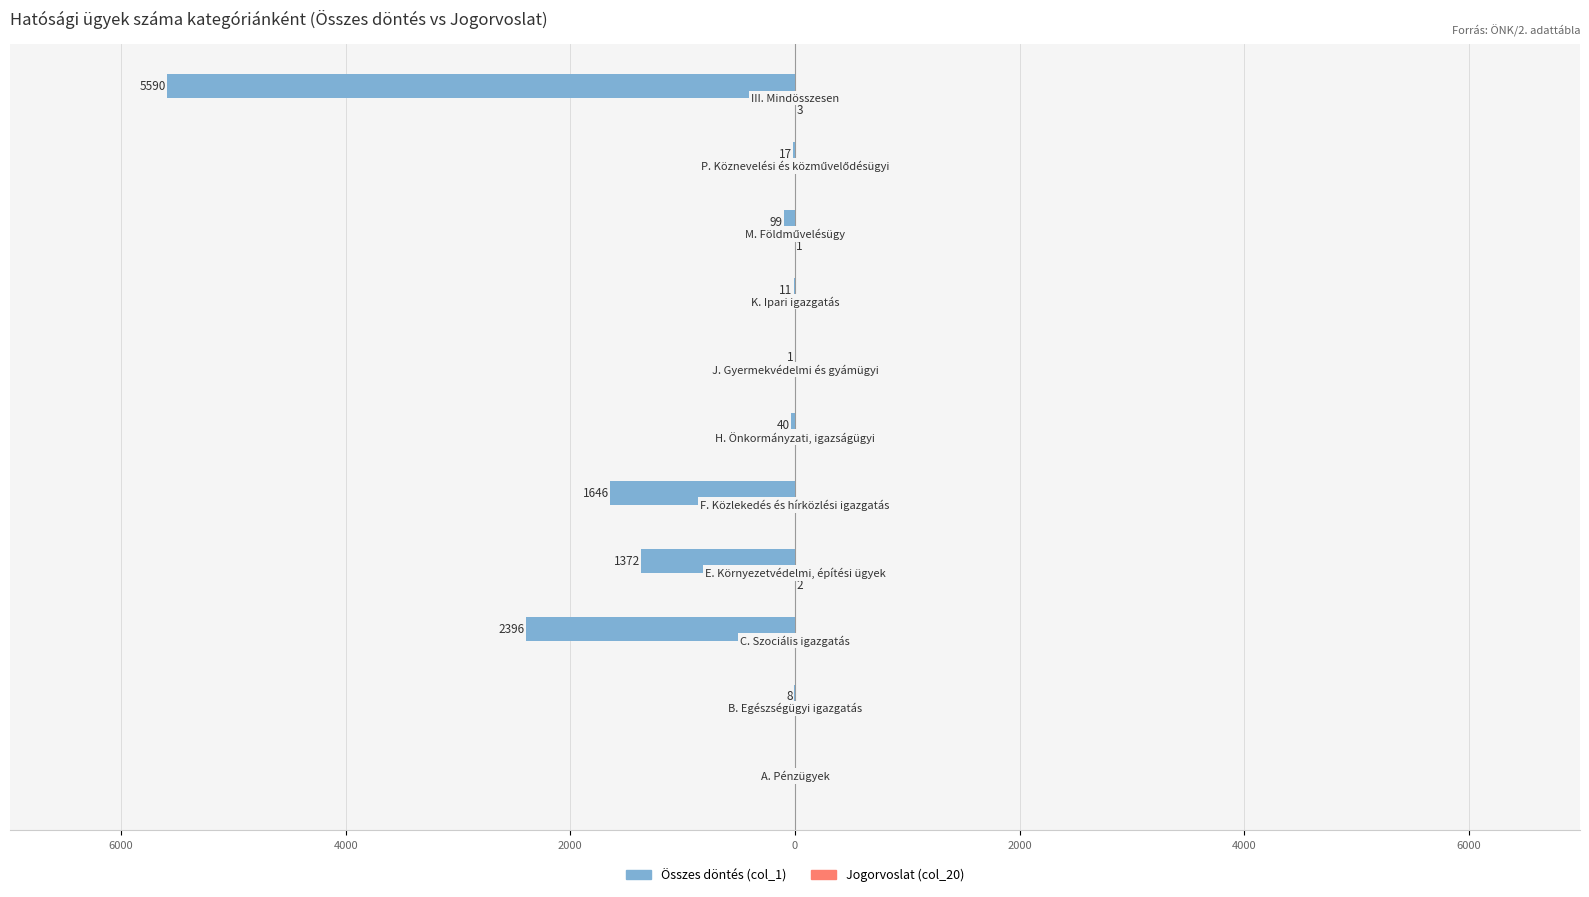

Reading left to right, extract all data points from this chart.

Összes döntés (col_1): 0	-8	-2396	-1372	-1646	-40	-1	-11	-99	-17	-5590
Jogorvoslat (col_20): 0	0	0	2	0	0	0	0	1	0	3